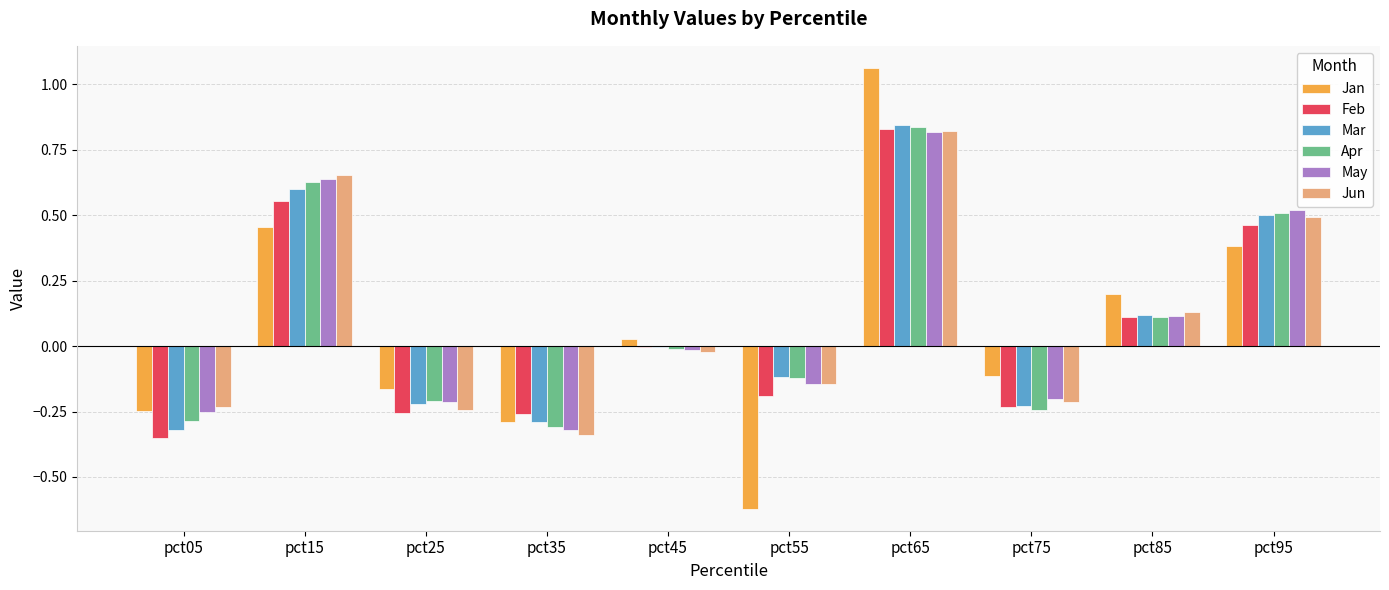

The Jun series shows -0.1 at pct75. True or false?

False